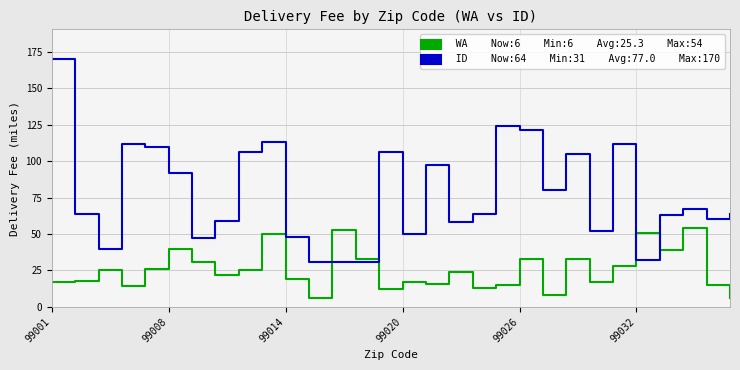

What is the maximum value shown in the chart?

170